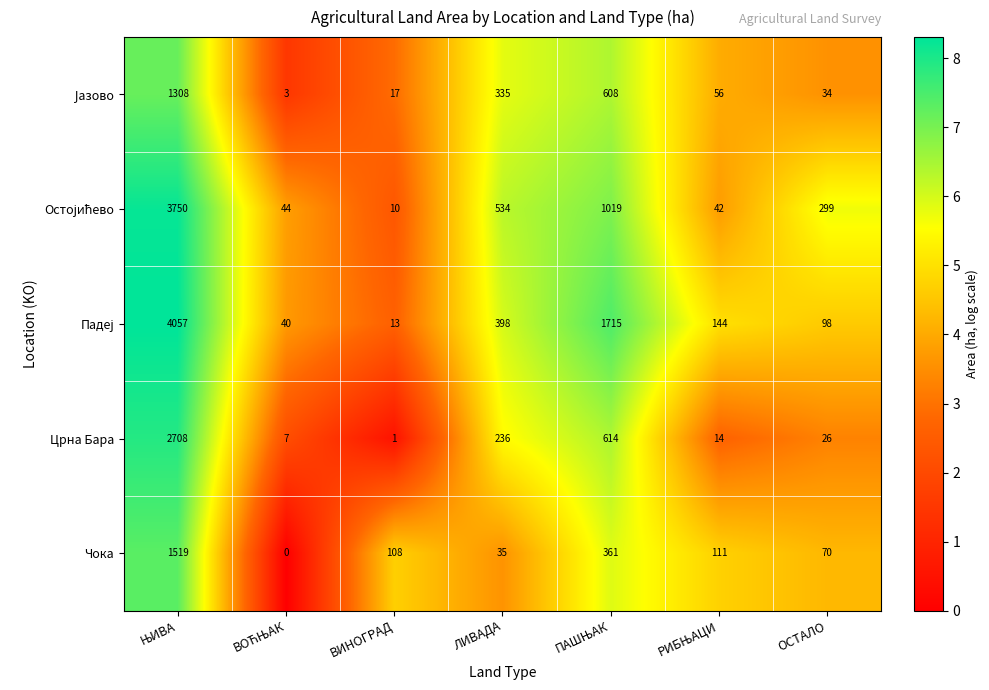

How many categories are shown in the chart?

7